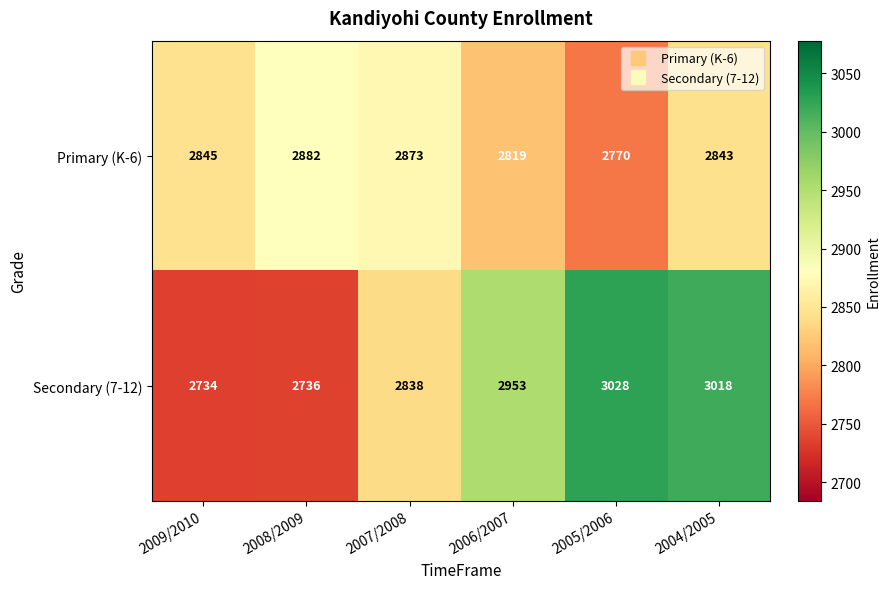

Which series has the largest range (max minus min)?

Secondary (7-12)